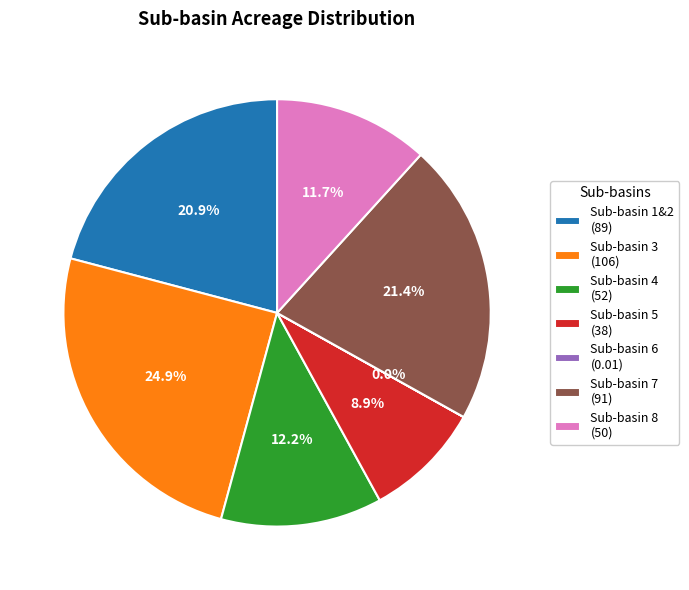

What is the largest slice in the pie chart?

Sub-basin 3 (106)